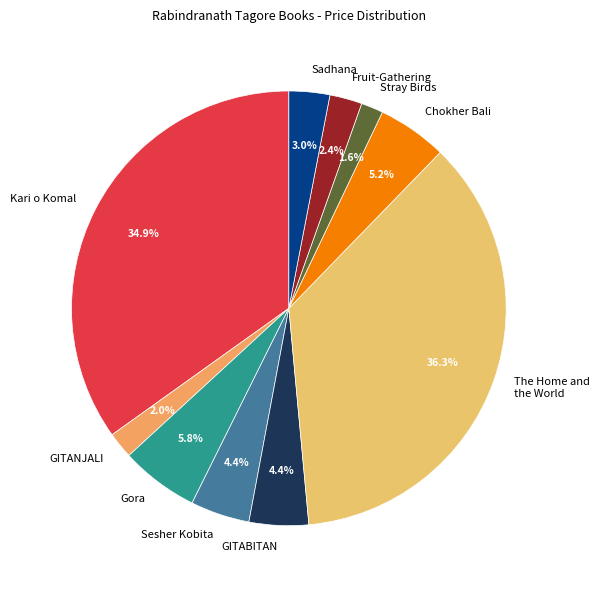

Which has a higher value, Fruit-Gathering or Chokher Bali?

Chokher Bali